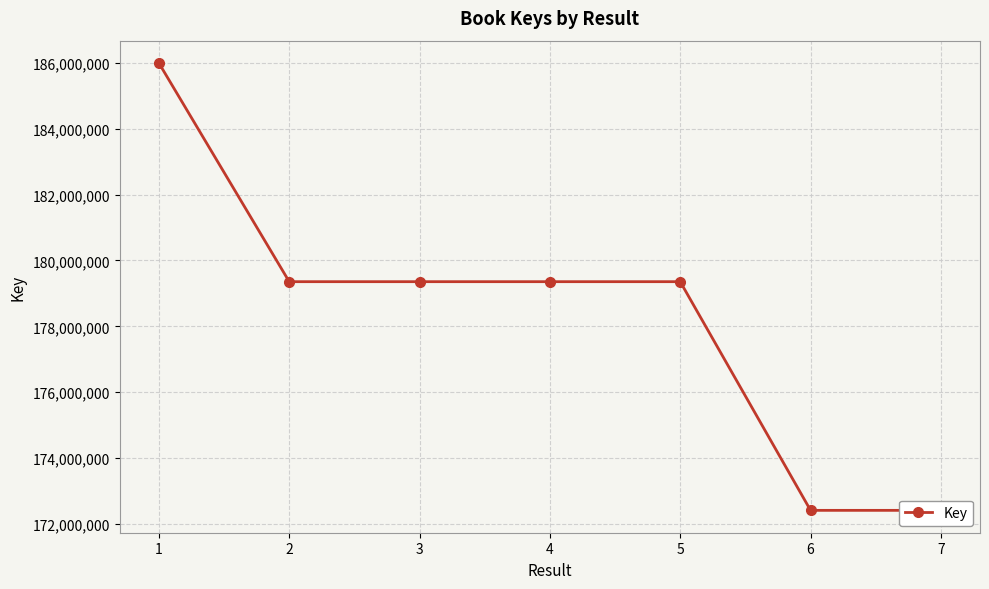

True or false: the data has more than 2 interior local peaks.

False